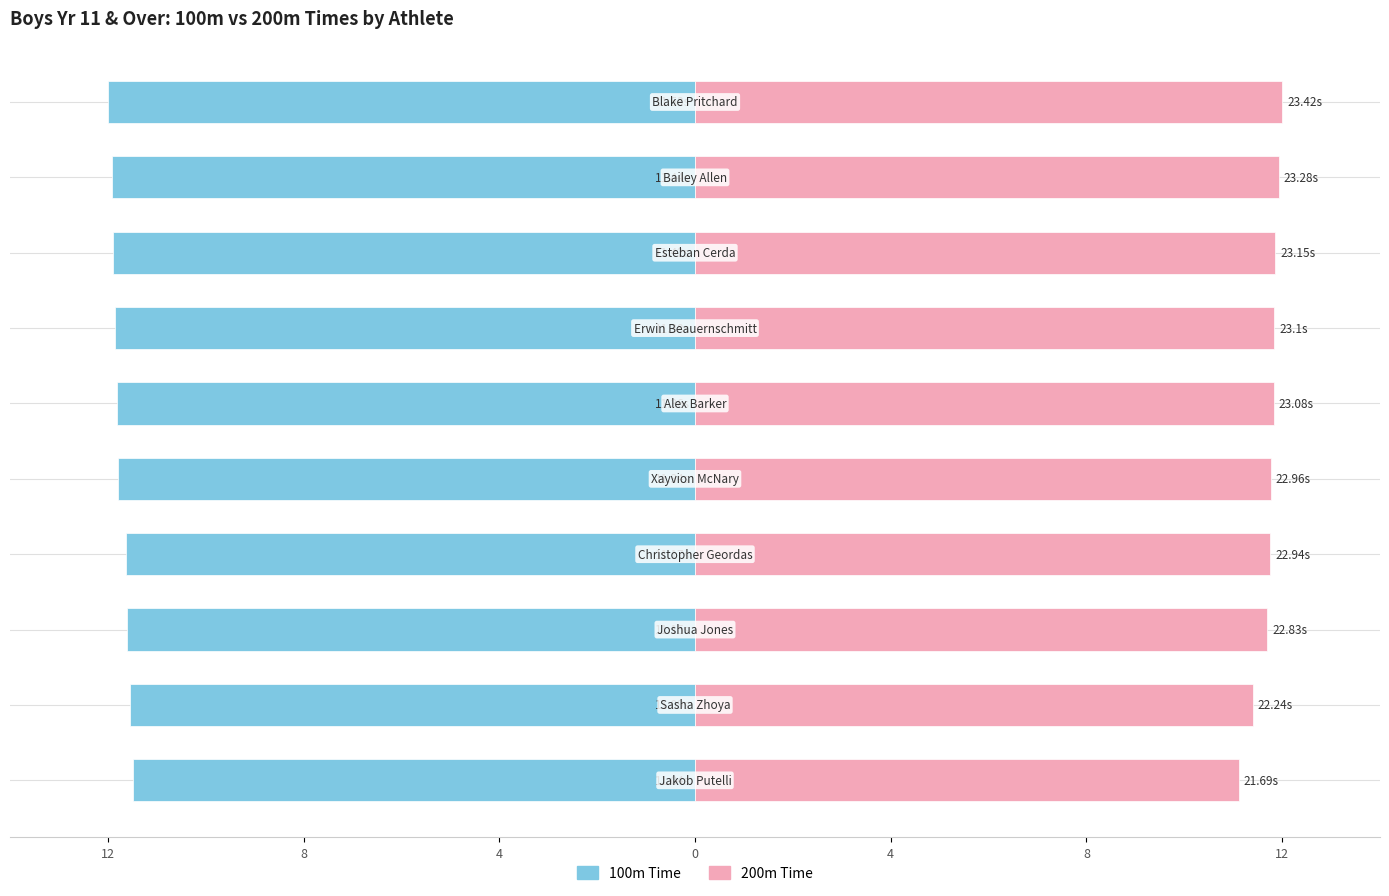

Rank the series by their average value, from highest to lowest.

200m Time, 100m Time